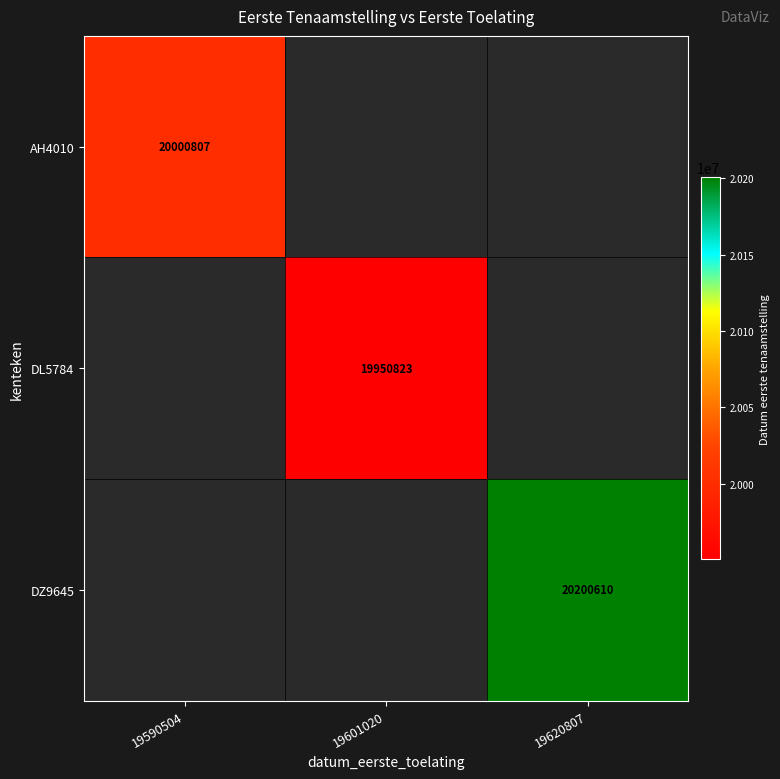

Between 19601020 and 19620807, which is larger?

19620807